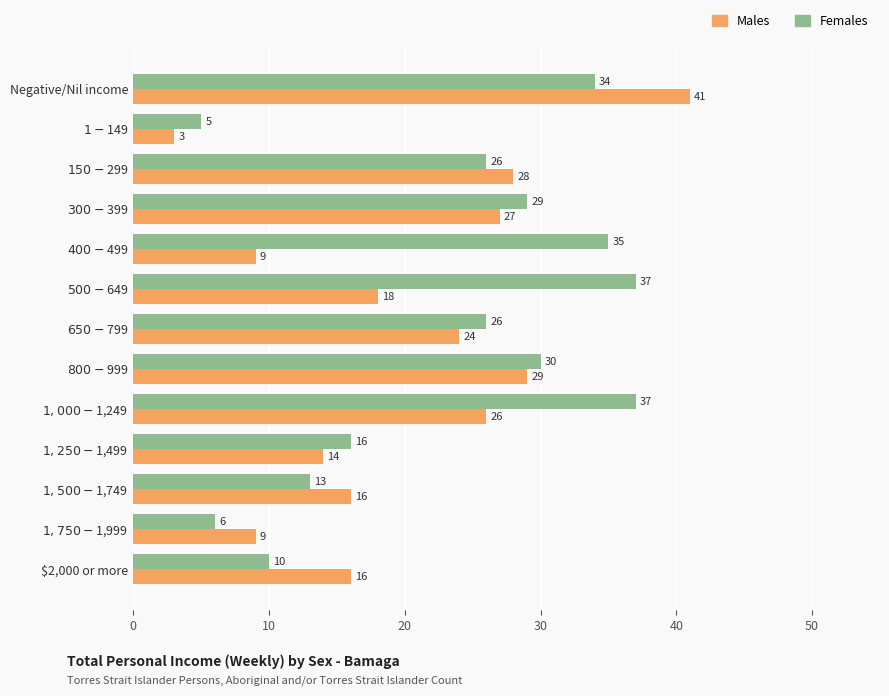

True or false: Females has a value of 34 at Negative/Nil income.

True